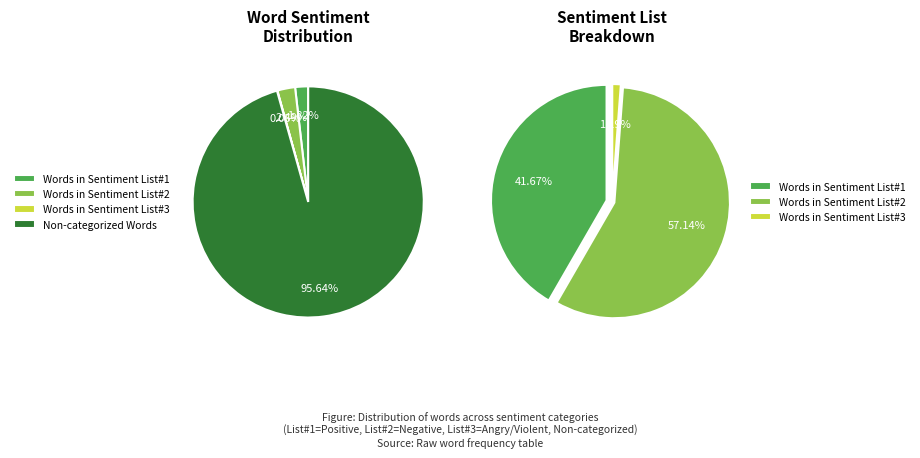

Between Words in Sentiment List#3 and Words in Sentiment List#2, which is larger?

Words in Sentiment List#2